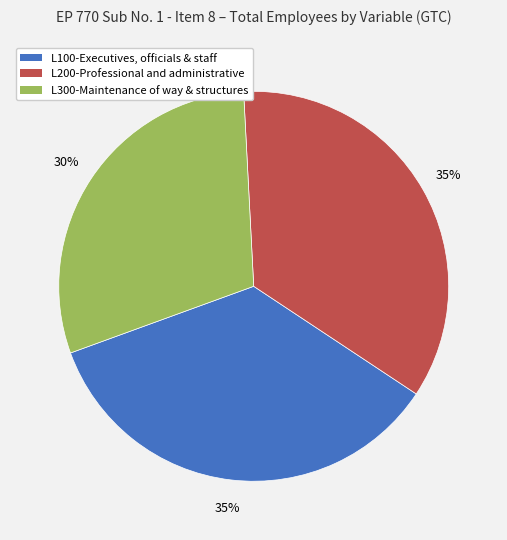

To the nearest percent, what is the average slice percentage?

33%